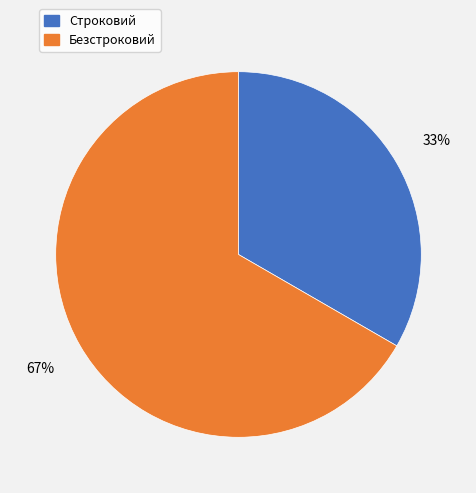

What percentage is the Строковий slice, to the nearest percent?

33%